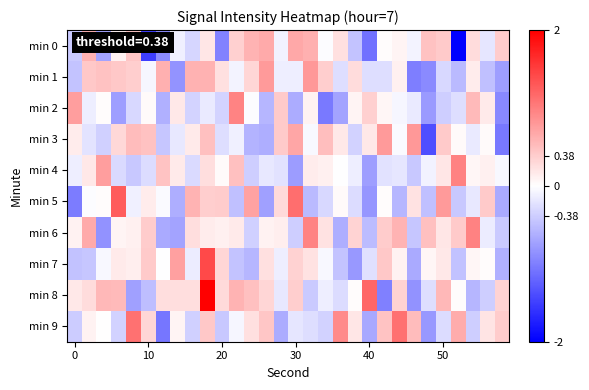

How many series are shown in this chart?

10